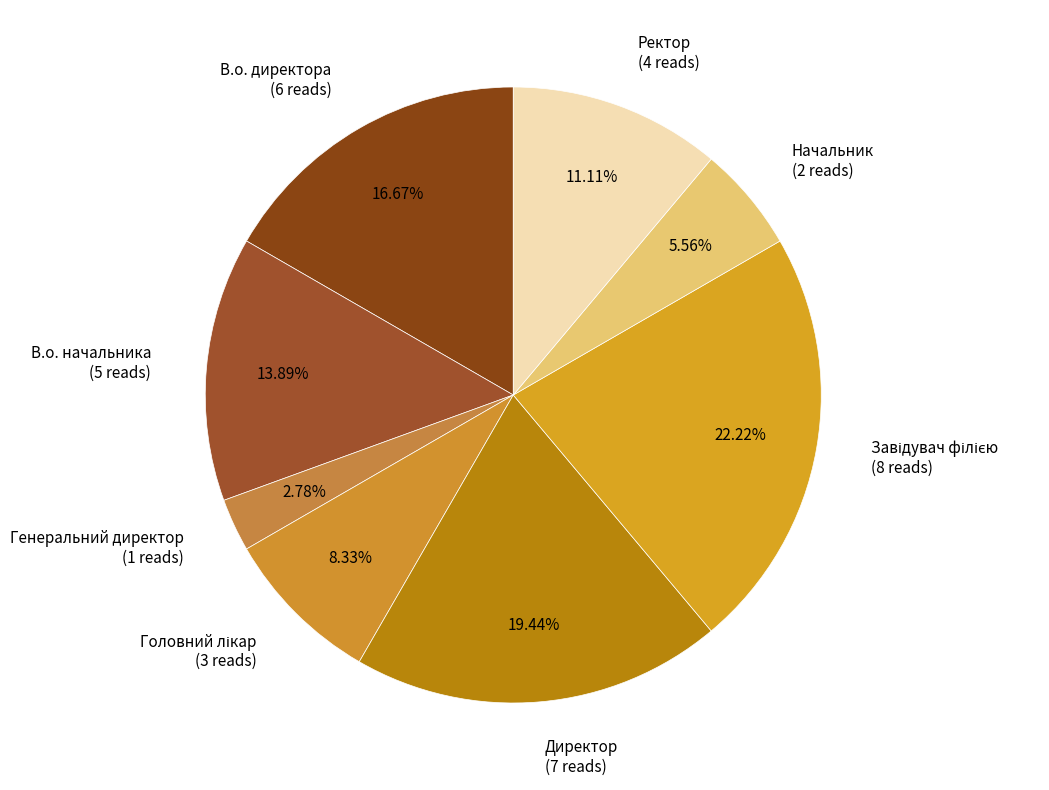

Count the number of slices in the pie.

8